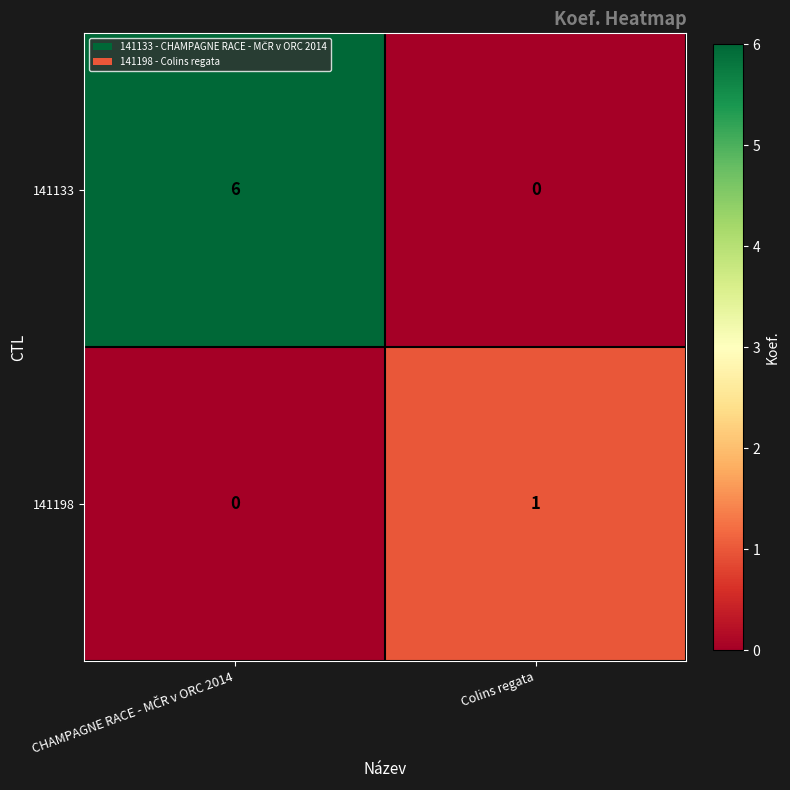

Which category has the highest value in the 141198 series?

Colins regata